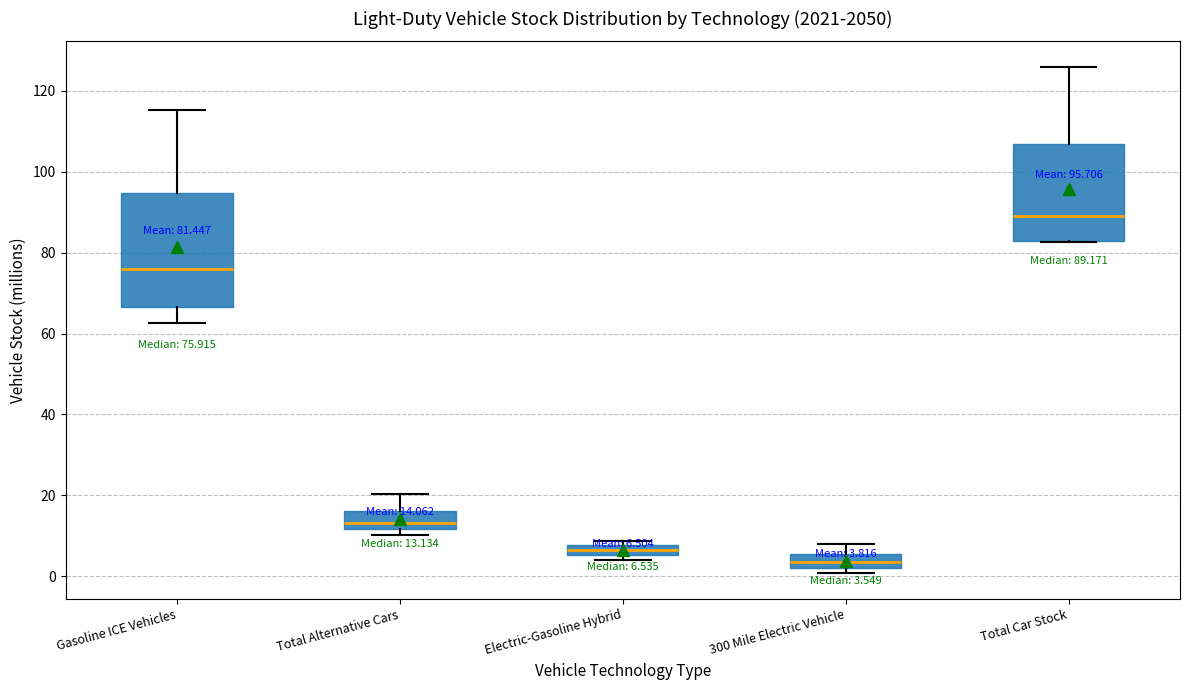

Comparing the boxes themselves (not the whiskers), which one is the tallest?

Gasoline ICE Vehicles